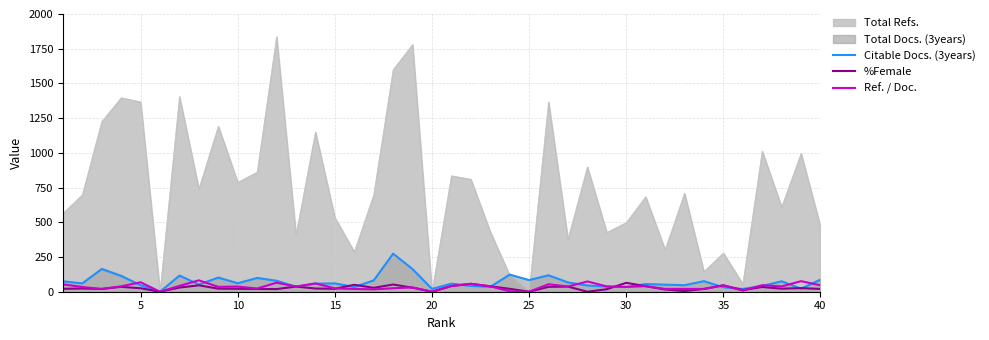

Which series has the largest range (max minus min)?

Total Refs.